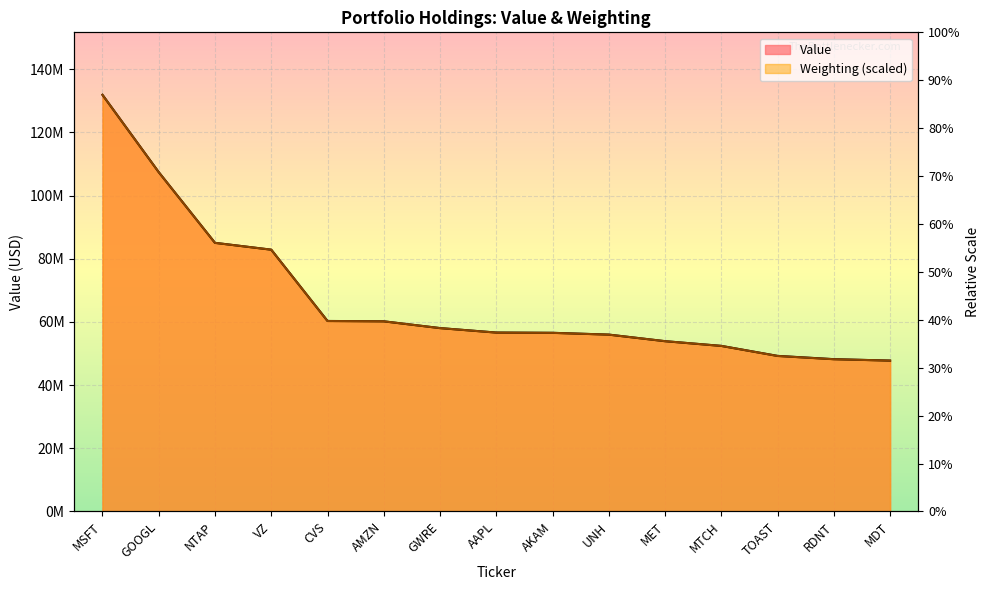

At which category does the chart reach its peak across all series?

MSFT